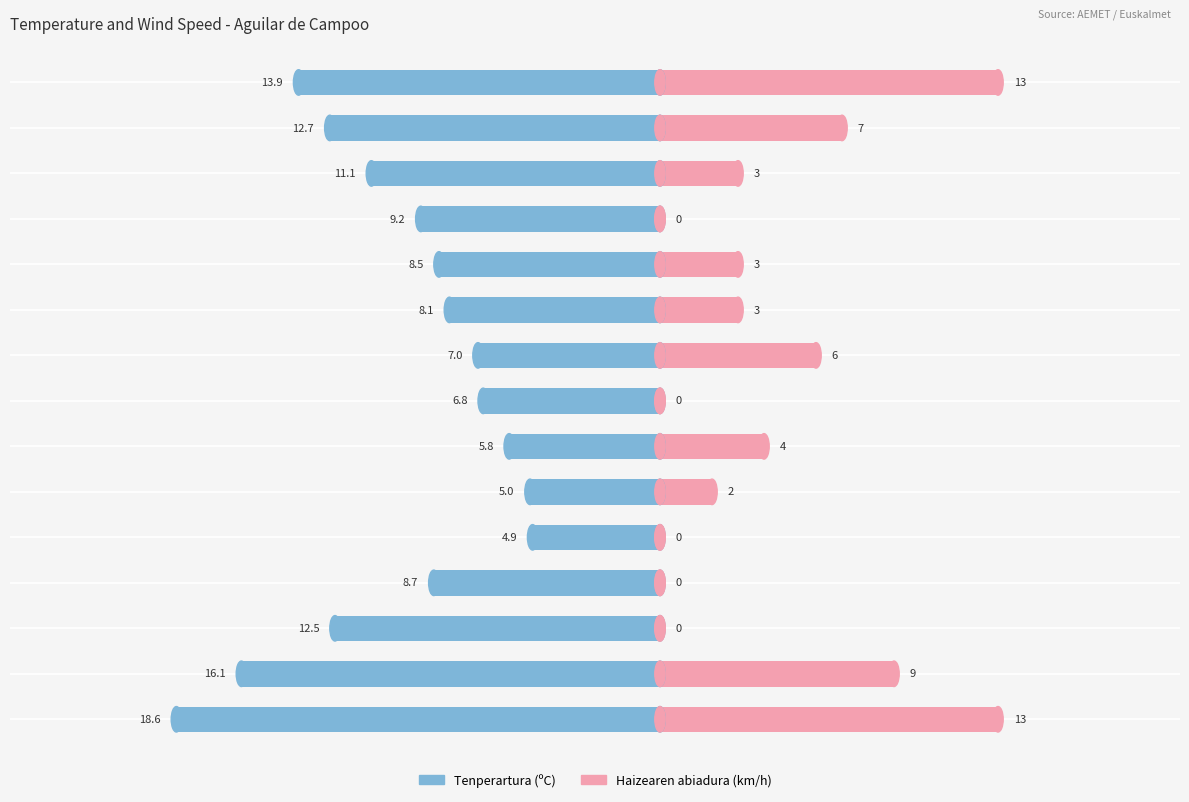

What is the difference between the highest and lowest values at 16/06 05:00?

9.8